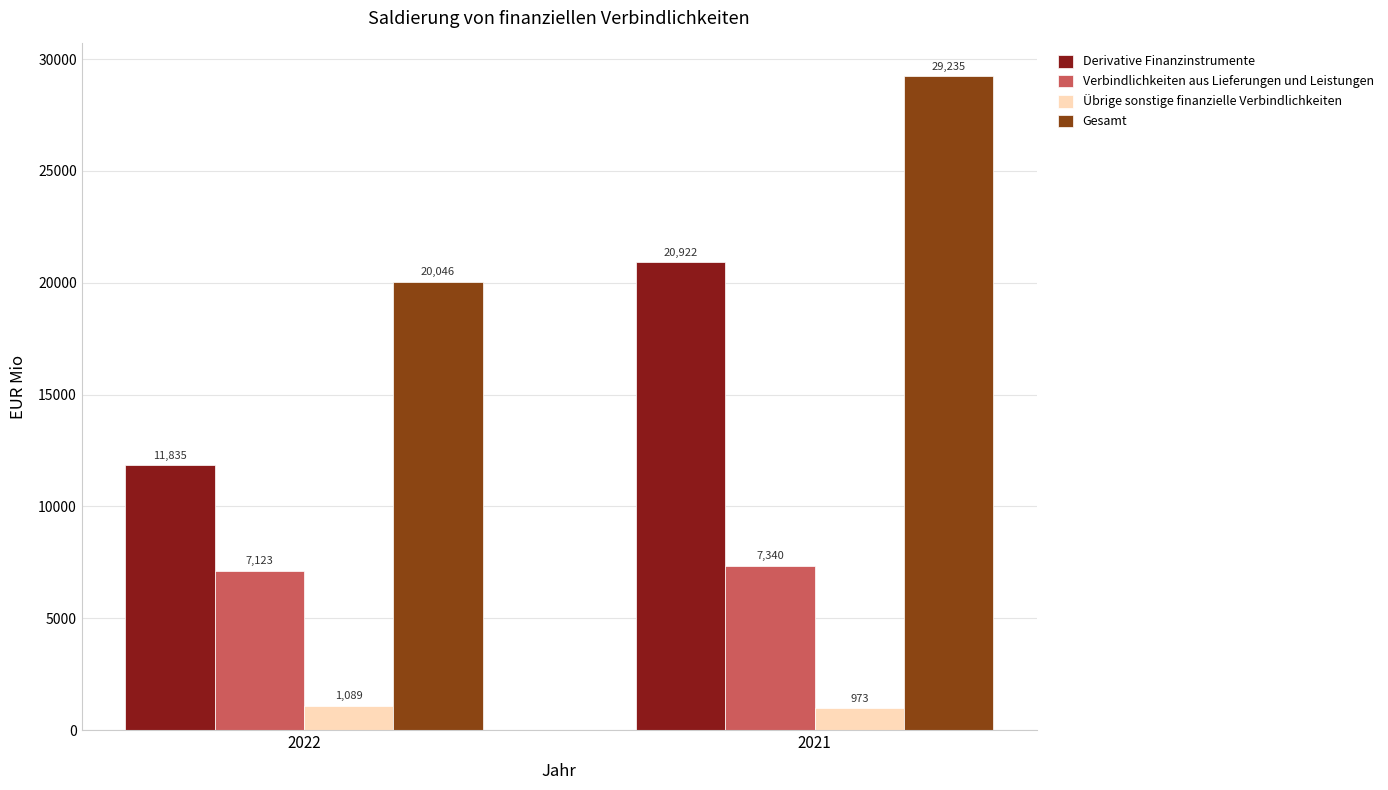

How many bars are there in total?

8